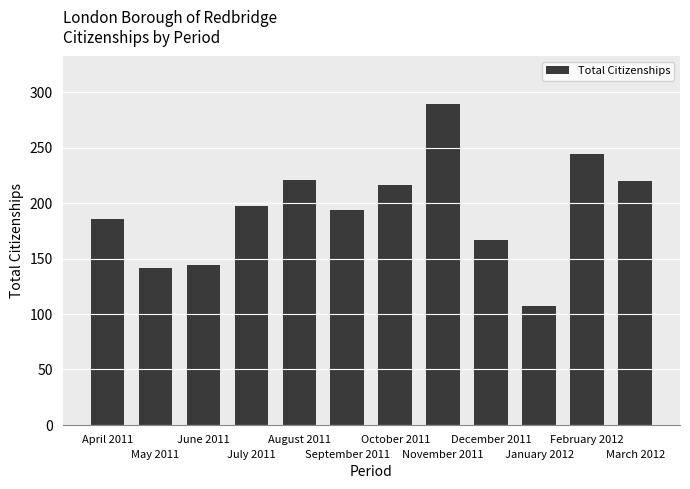

The value at September 2011 is 194. True or false?

True